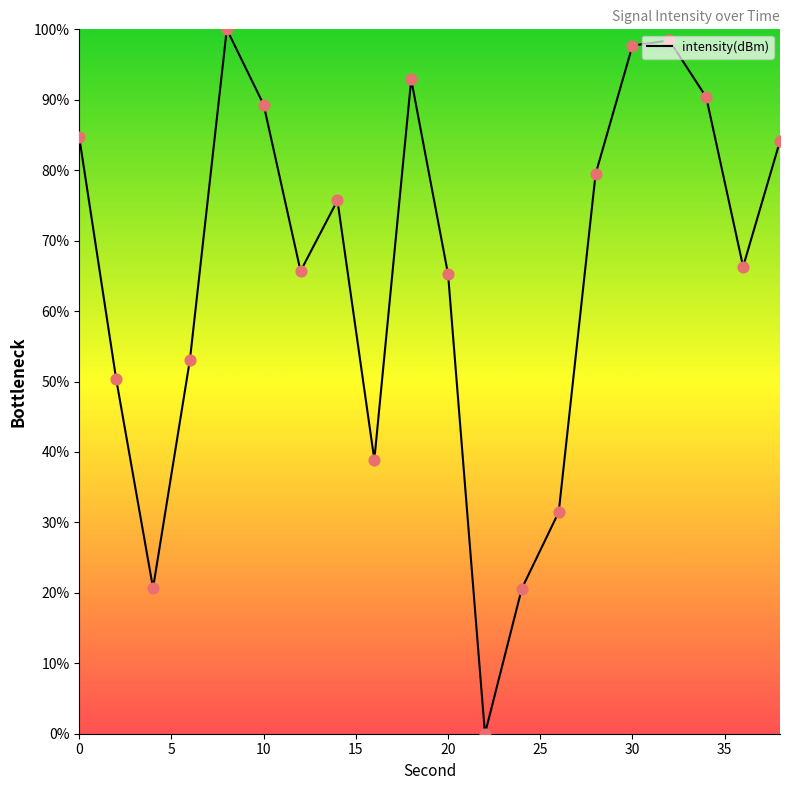

What is the maximum value shown in the chart?

100.0